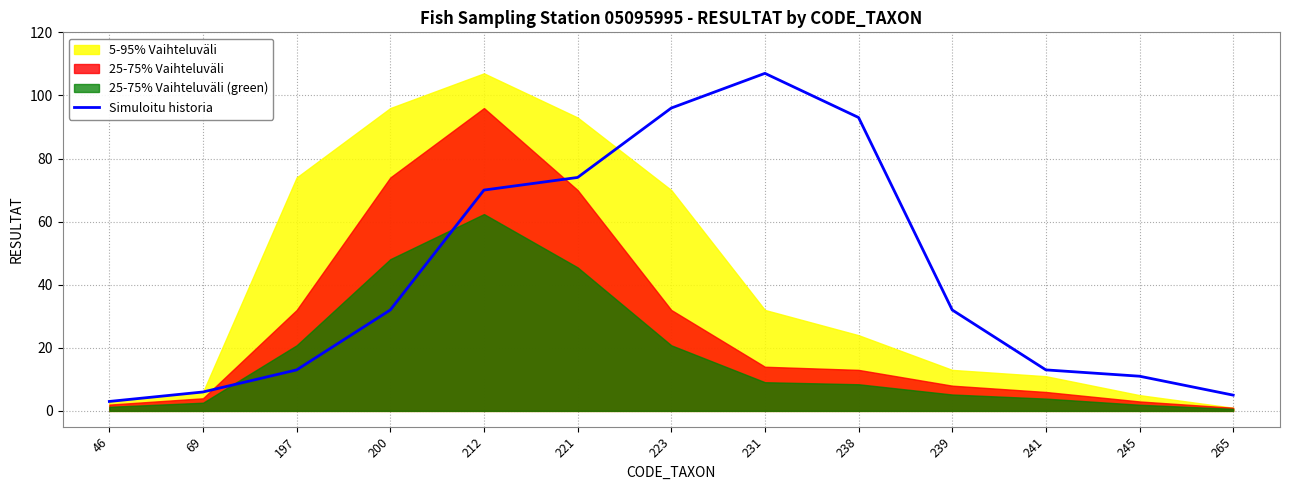

At which category does the data reach its first local peak?

231